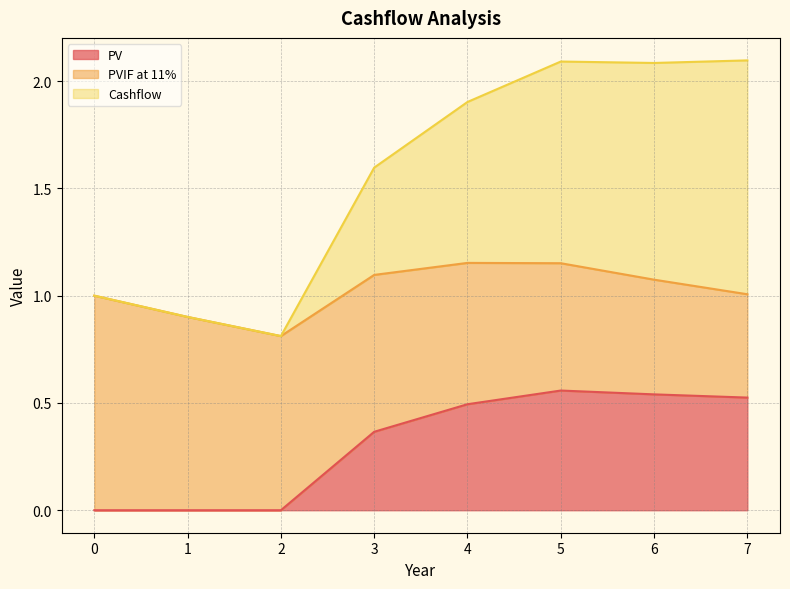

What are all the series names shown in the legend?

PV, PVIF at 11%, Cashflow